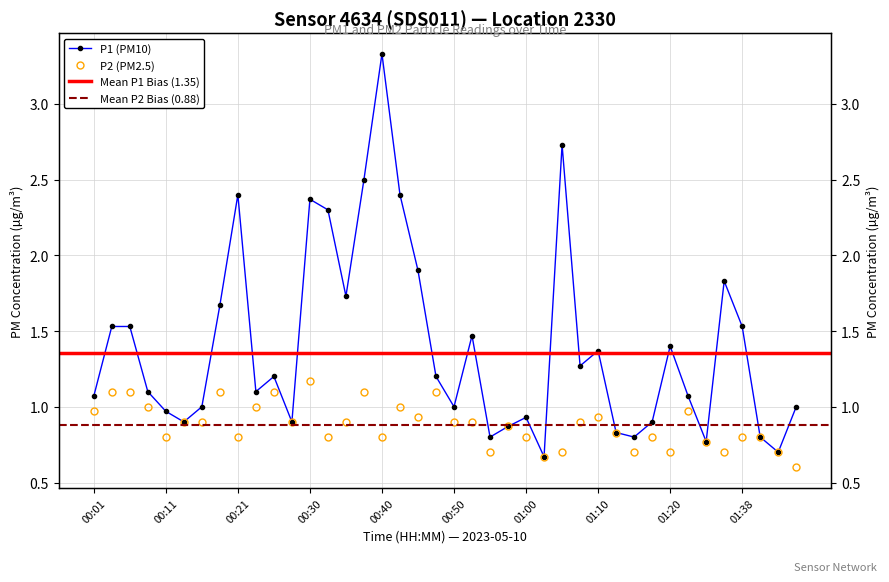

Which series has the largest total across all categories?

P1